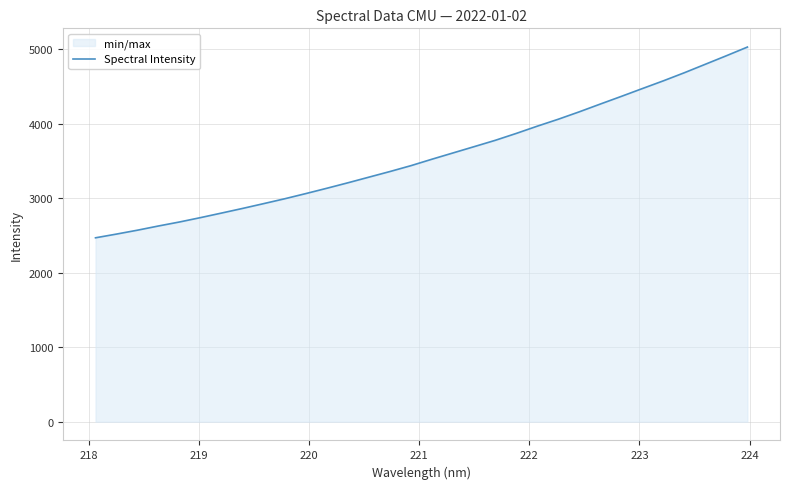

What is the minimum value shown in the chart?

2468.2